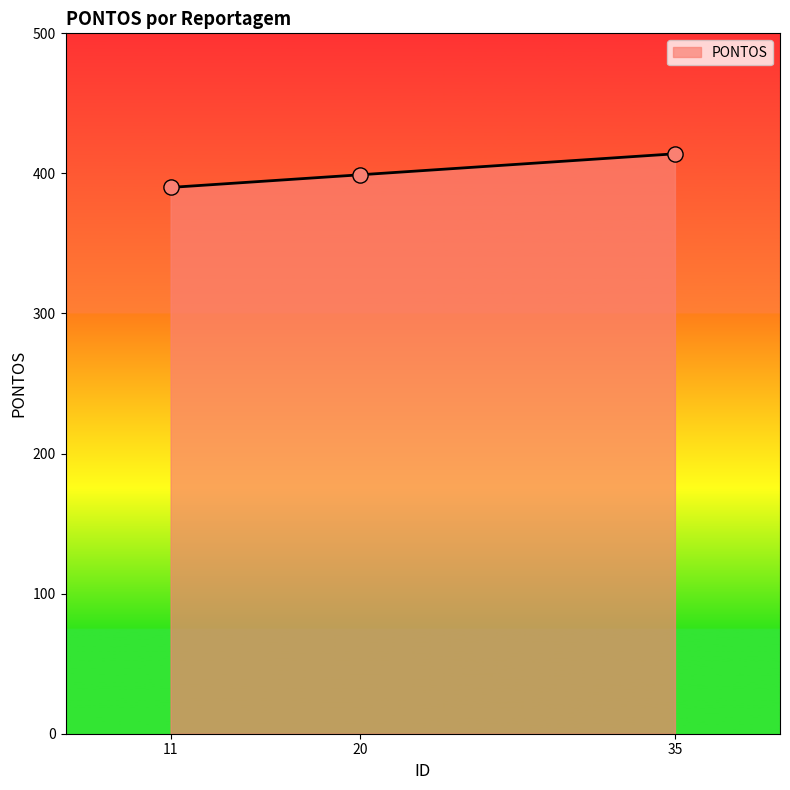

Approximately how many times larger is the value at 20 compared to 11?

1.0